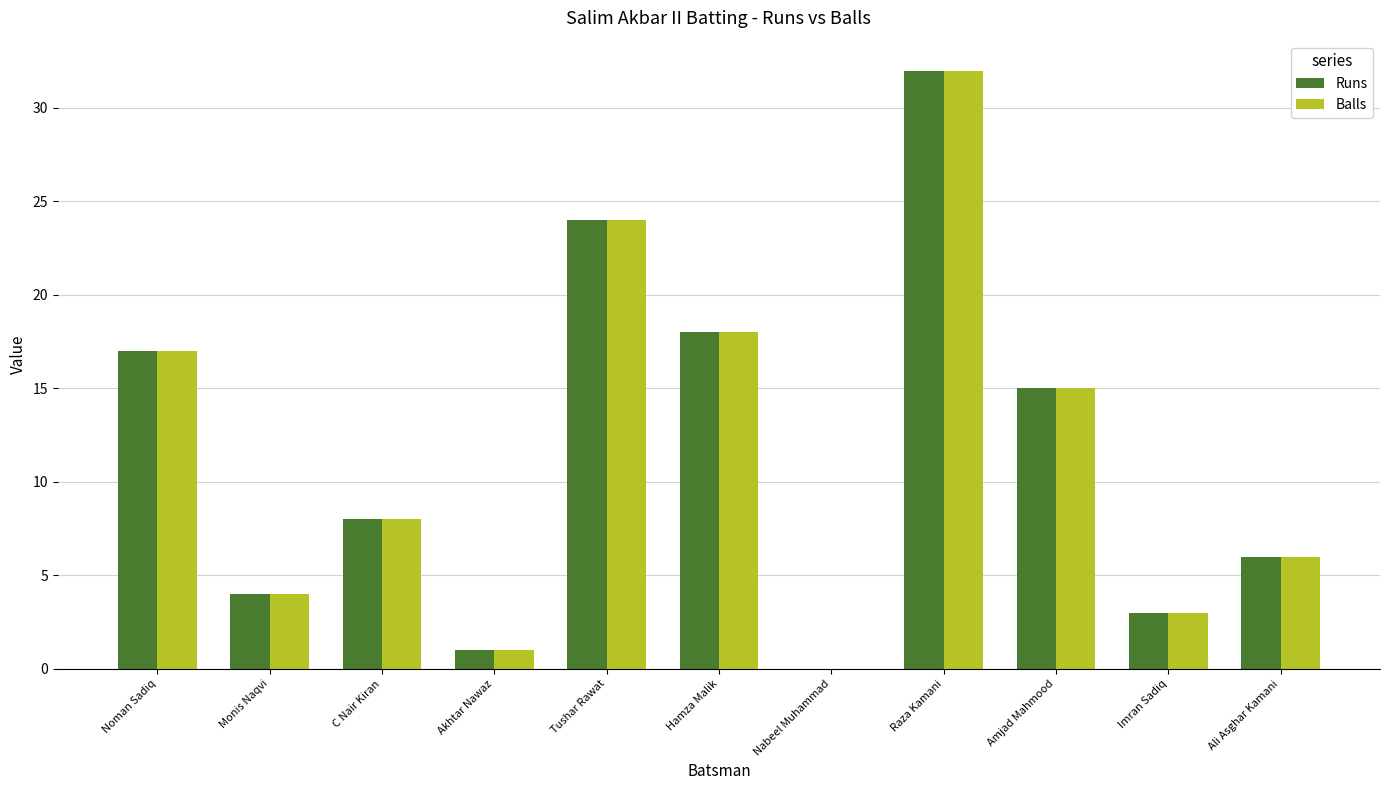

Does the chart contain stacked bars?

No